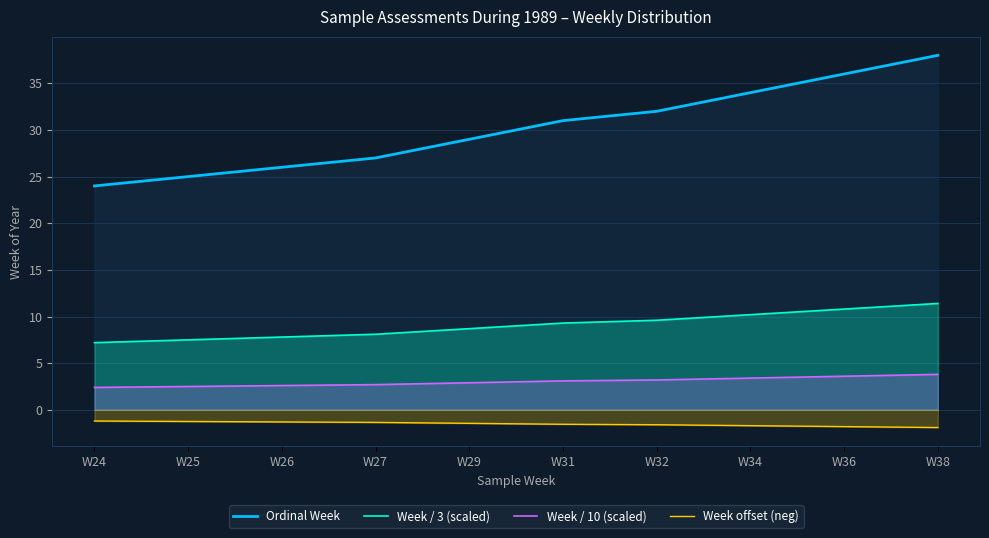

True or false: Week / 3 (scaled) and Ordinal Week cross at least once.

False